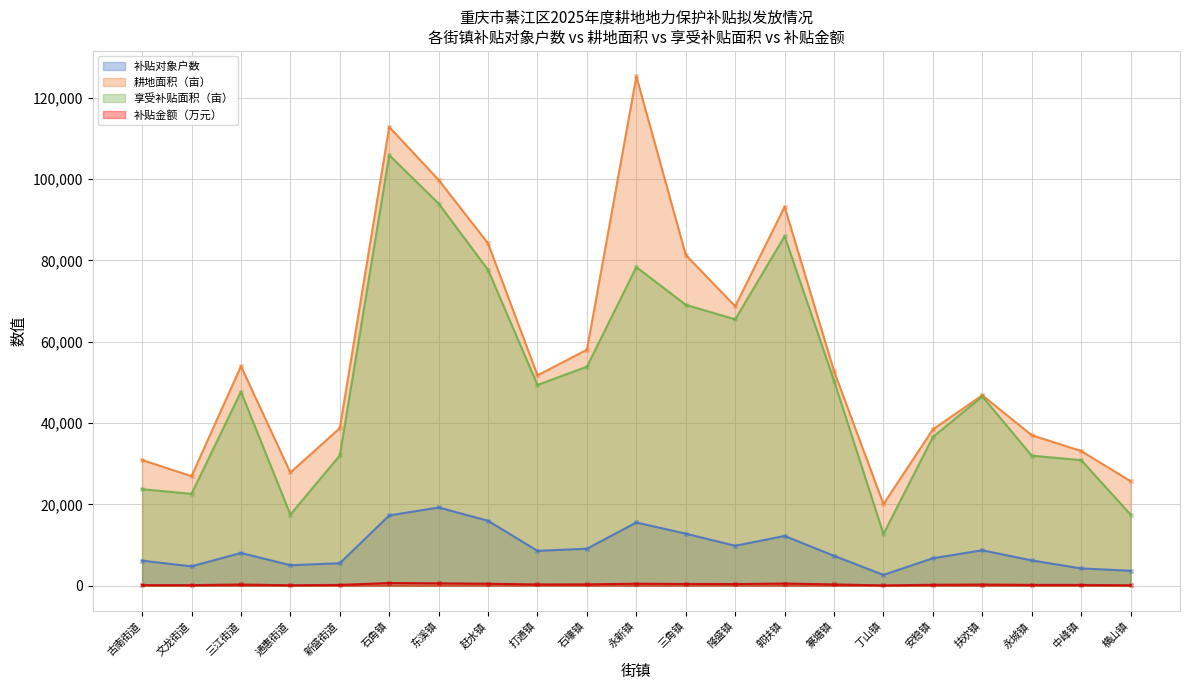

Which series reaches the minimum Y coordinate?

补贴金额（万元）